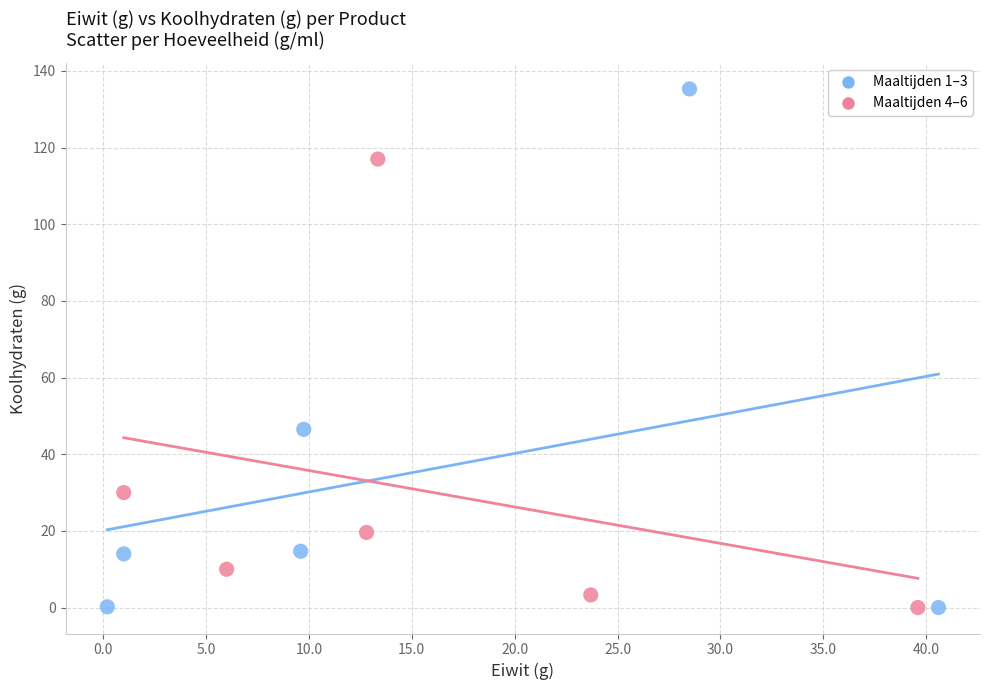

Which series has the largest Y range (max minus min)?

Maaltijden 1–3